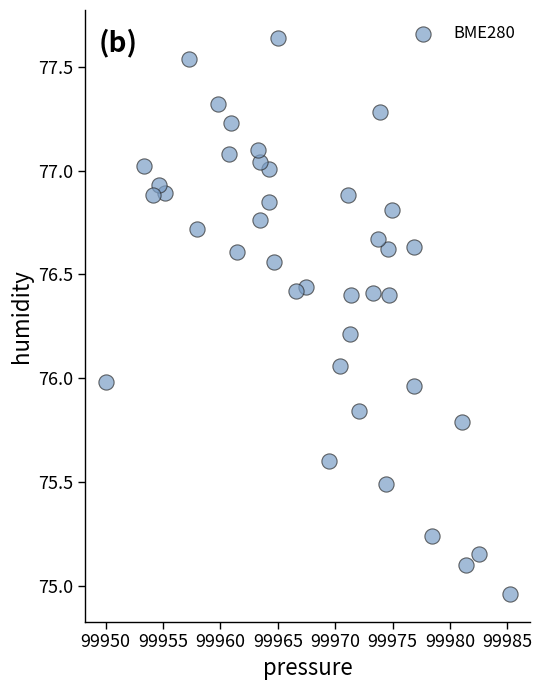

What is the range of X values (max minus min)?

35.2